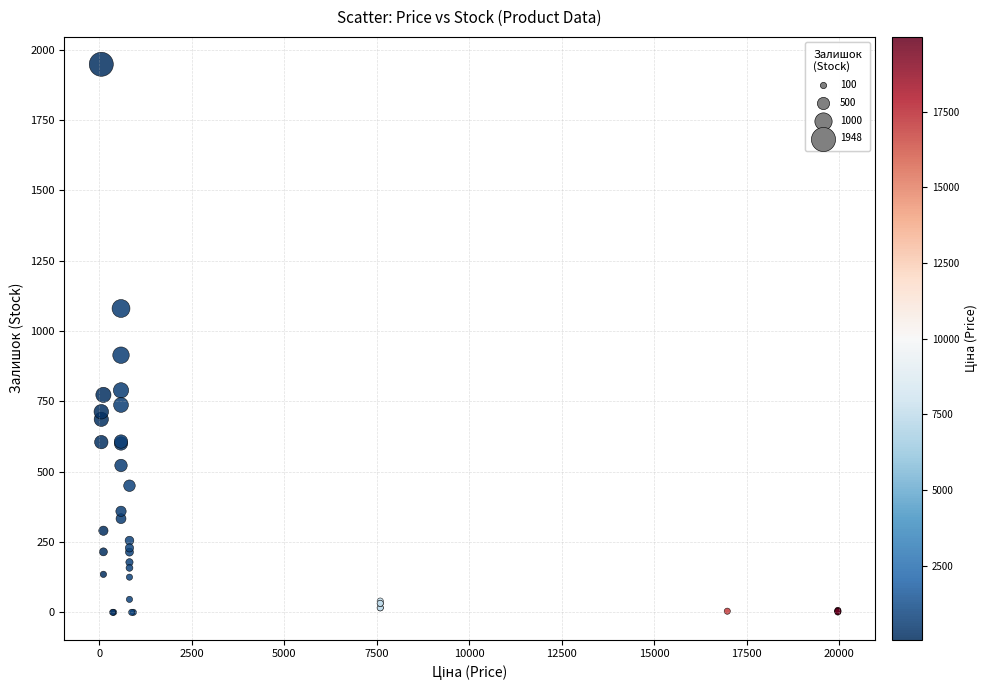

What Y value in the scatter plot is closest to 974?

914